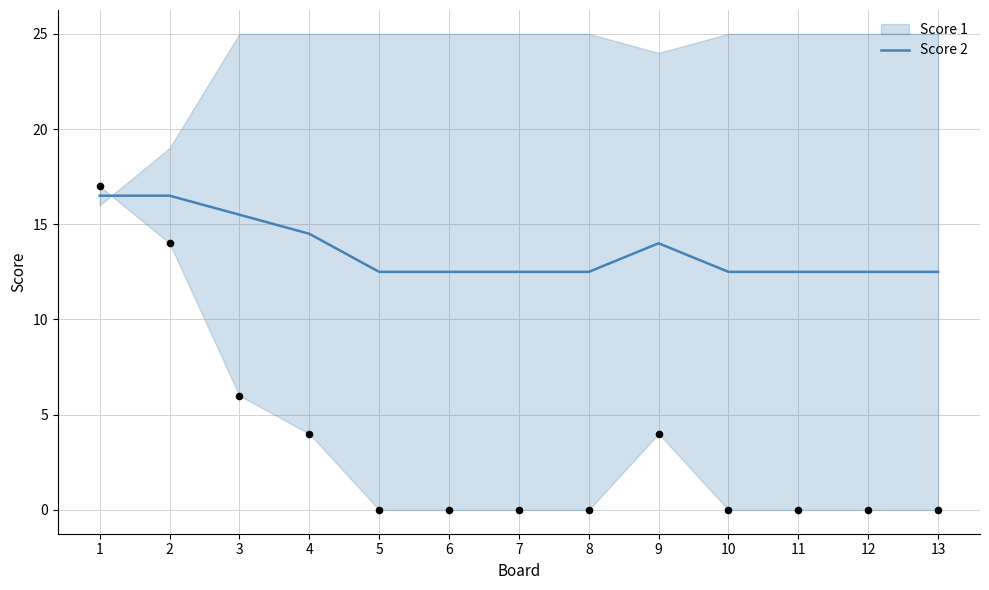

Approximately how many times larger is the value at 5 compared to 3?

0.8